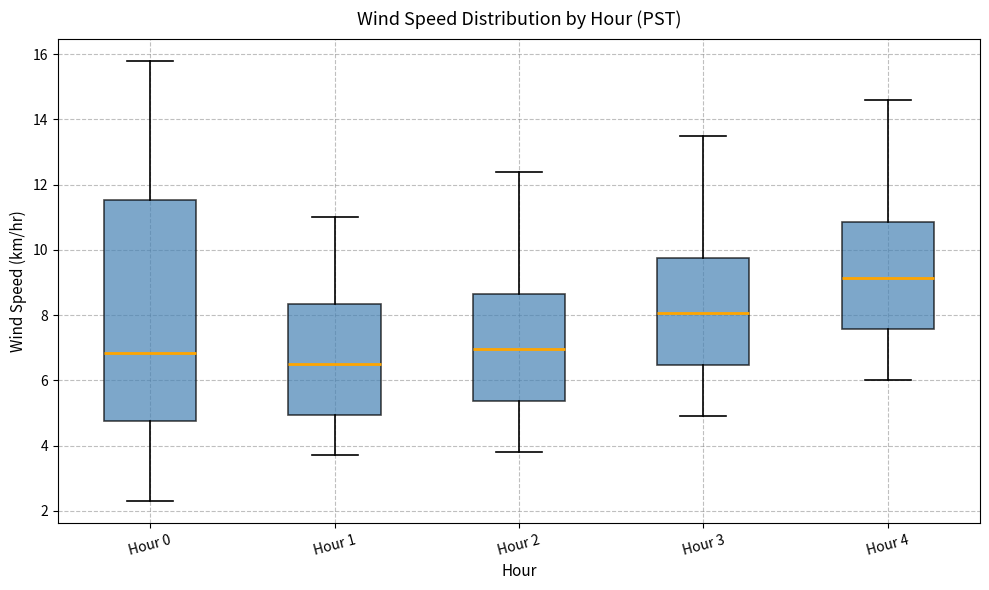

Which box's median line is the highest?

Hour 4